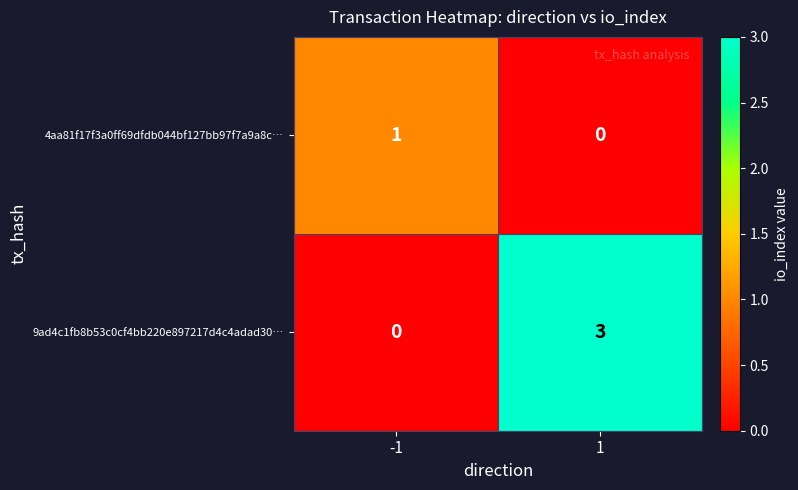

List the series in order of their peak value, lowest first.

4aa81f17f3a0ff69dfdb044bf127bb97f7a9a8c…, 9ad4c1fb8b53c0cf4bb220e897217d4c4adad30…